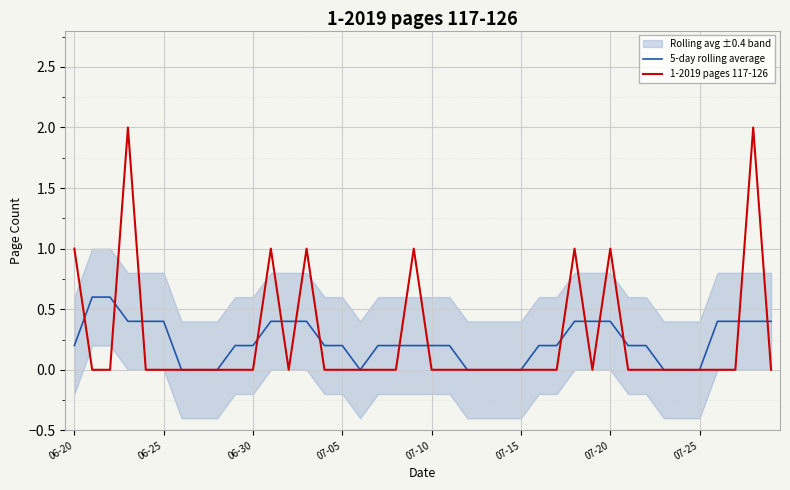

What is the difference between the second highest and minimum values in the 1-2019 pages 117-126 series?

2.0